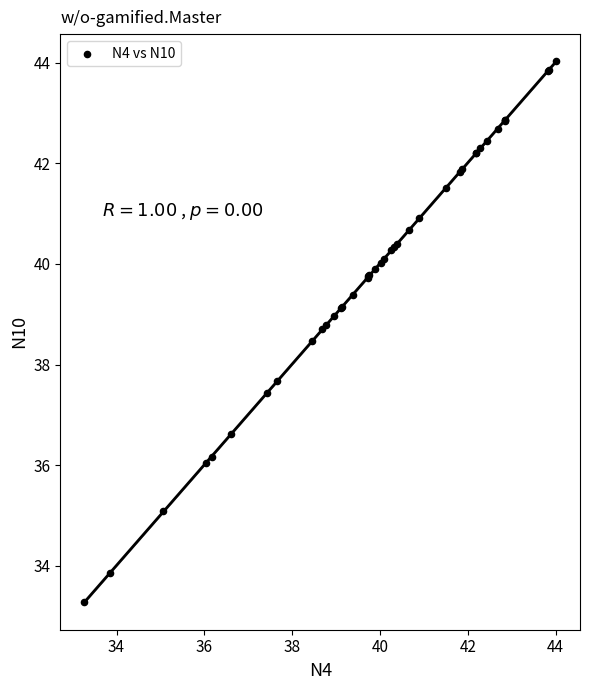

What Y value in the scatter plot is closest to 38?

37.7